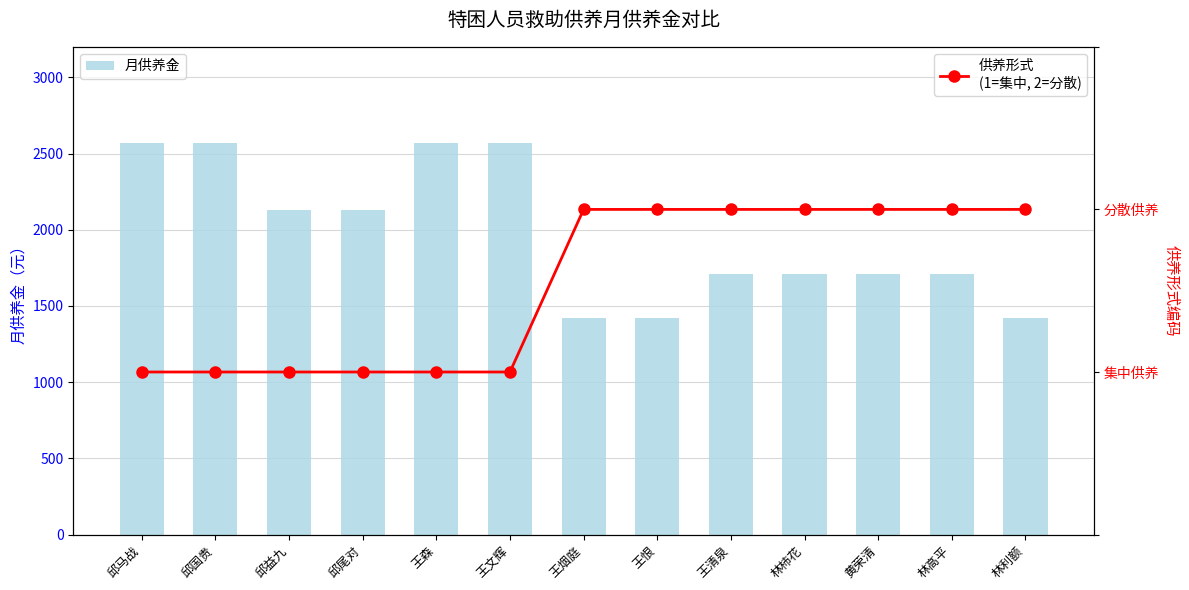

At how many categories does at least one series exceed 929?

13